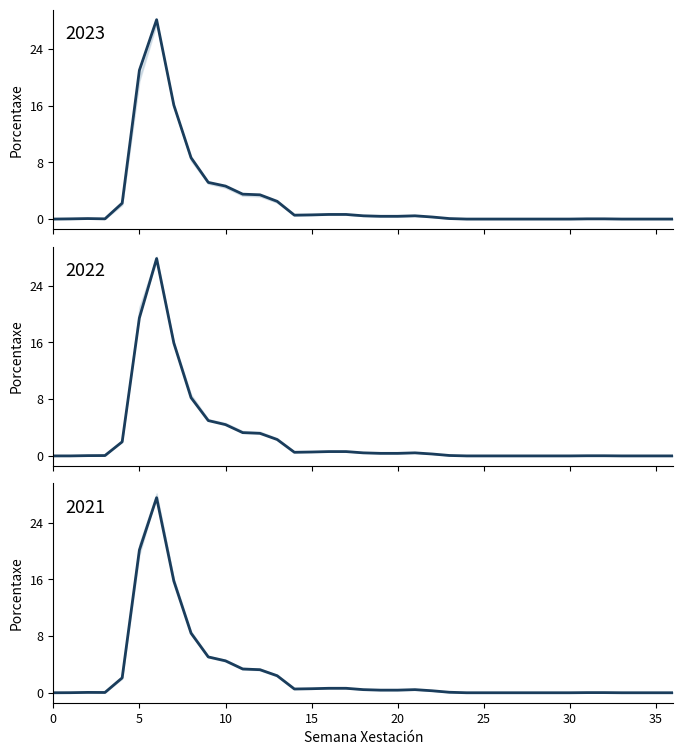

Between which two adjacent categories do 2023 and 2021 first intersect?

2 and 3